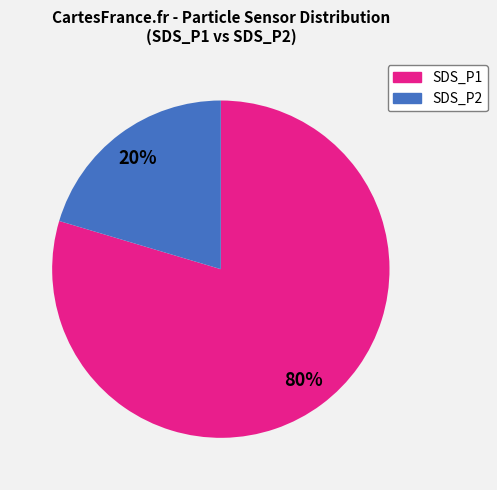

To the nearest percent, what is the difference between the largest and smallest slice percentages?

60%